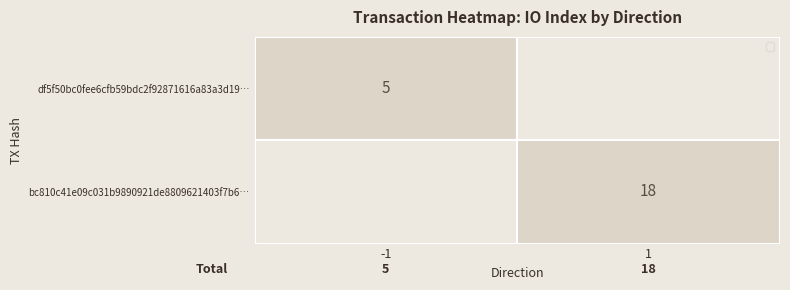

True or false: bc810c41e09c031b9890921de8809621403f7b6… has a value of 18 at 1.

True